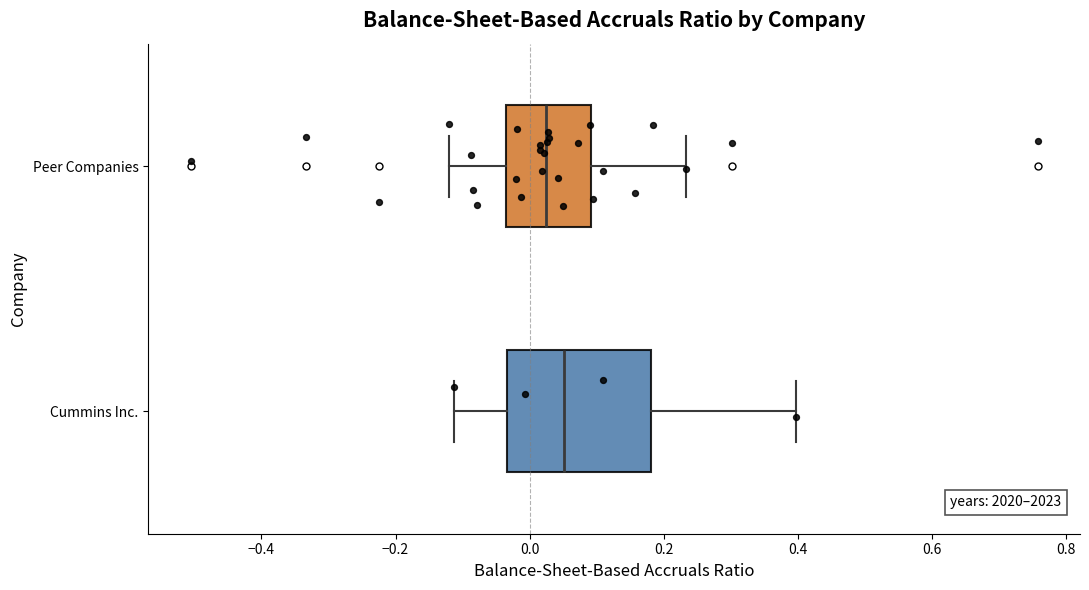

Reading bottom to top, read every box against the x-axis: the position of its median line, the range the box covers, and the ends of its whiskers. The values are not printed on the chart, so give them approximately, as read against the axis.

Cummins Inc.: median 0.06, box -0.04 to 0.18, whiskers -0.12 to 0.40
Peer Companies: median 0.02, box -0.04 to 0.10, whiskers -0.12 to 0.24